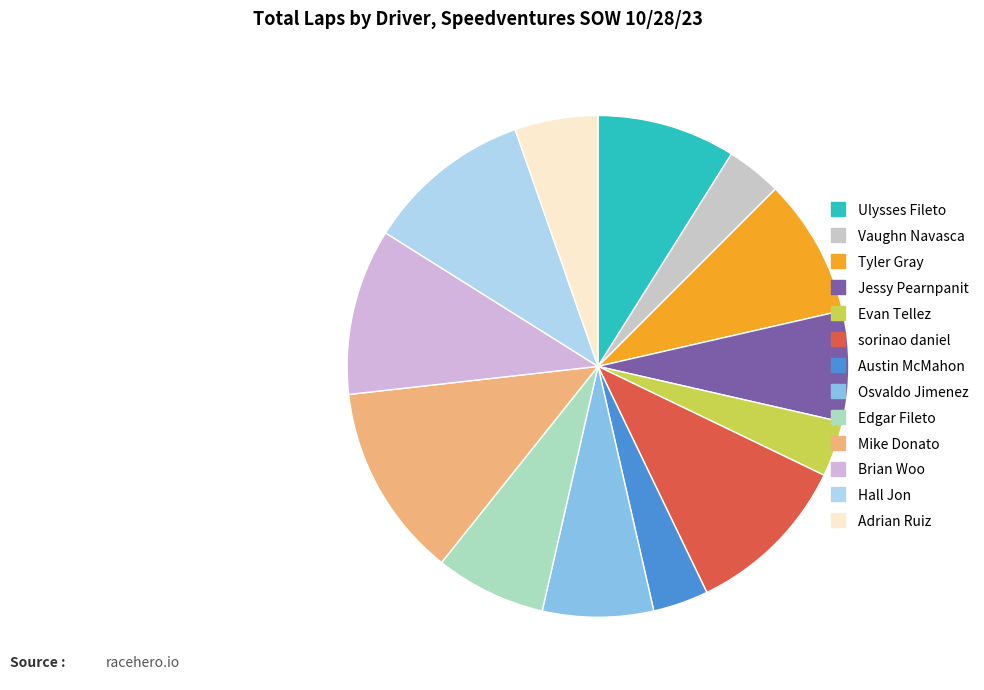

Count the number of slices in the pie.

13